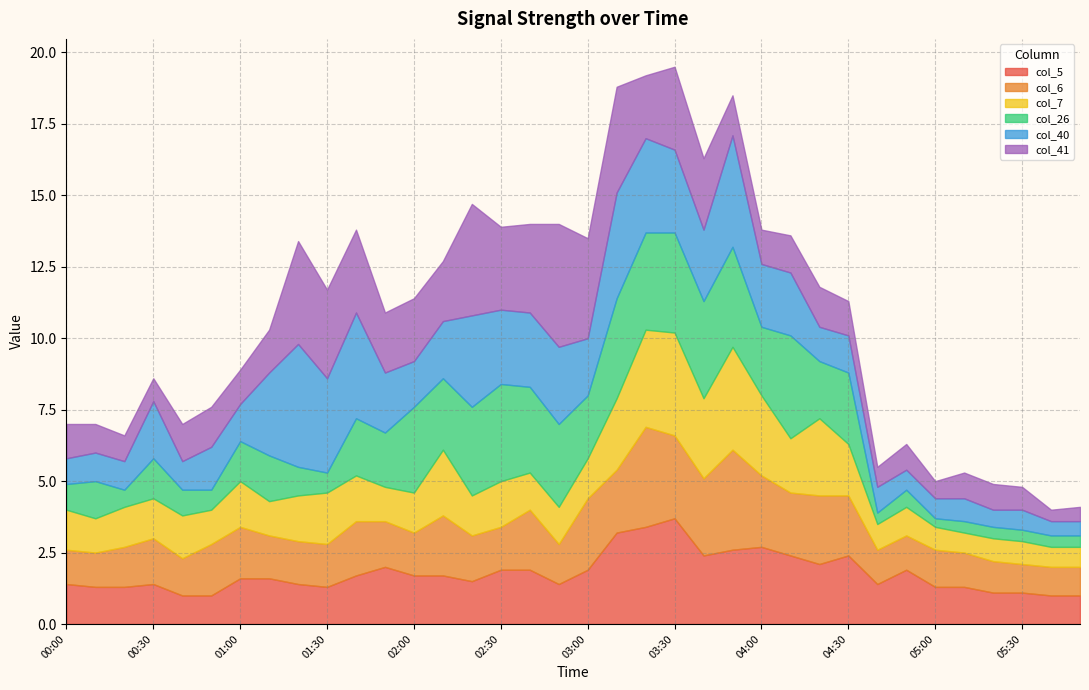

The value of col_40 at 01:30 is 3.3. True or false?

True